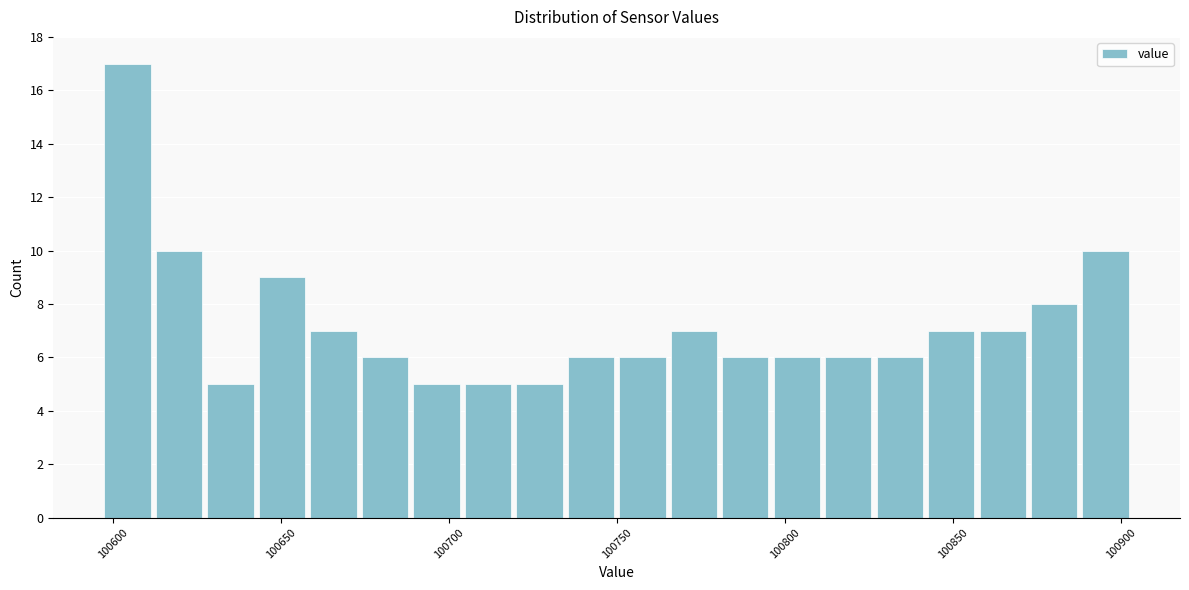

Around what value on the x-axis is the tallest bar? Give the approximate position of its centre, as read against the axis.

100605